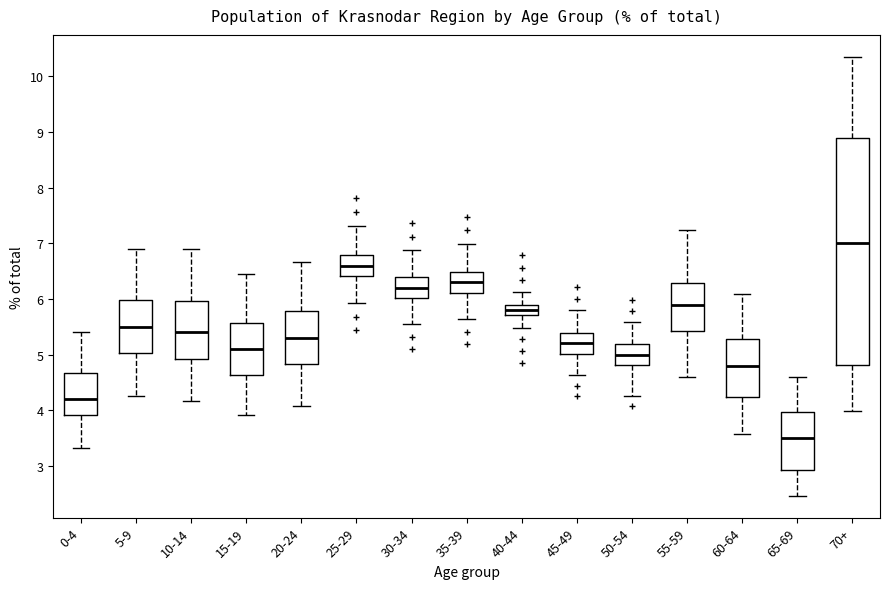

Where is the lower edge of the box for 15-19 on the y-axis? The values are not printed on the chart, so give them approximately, as read against the axis.

4.6